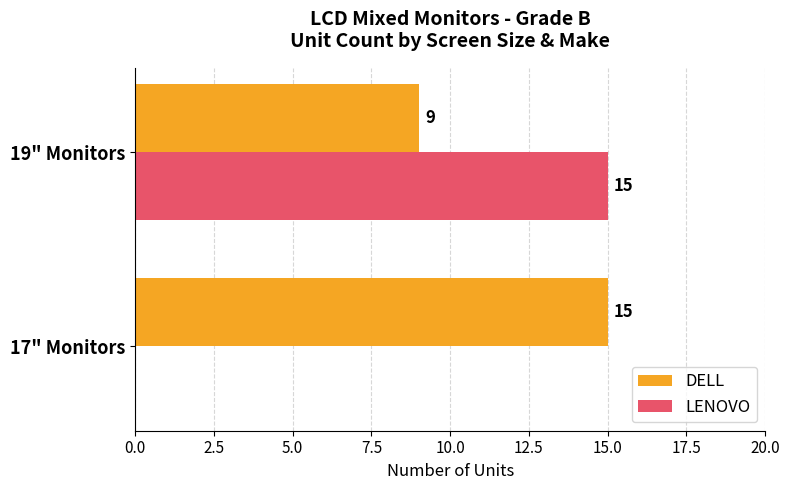

Count the LENOVO values in the range 0 to 15.

2